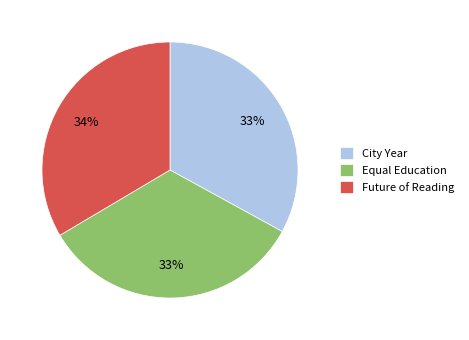

To the nearest percent, what portion does Future of Reading represent?

34%